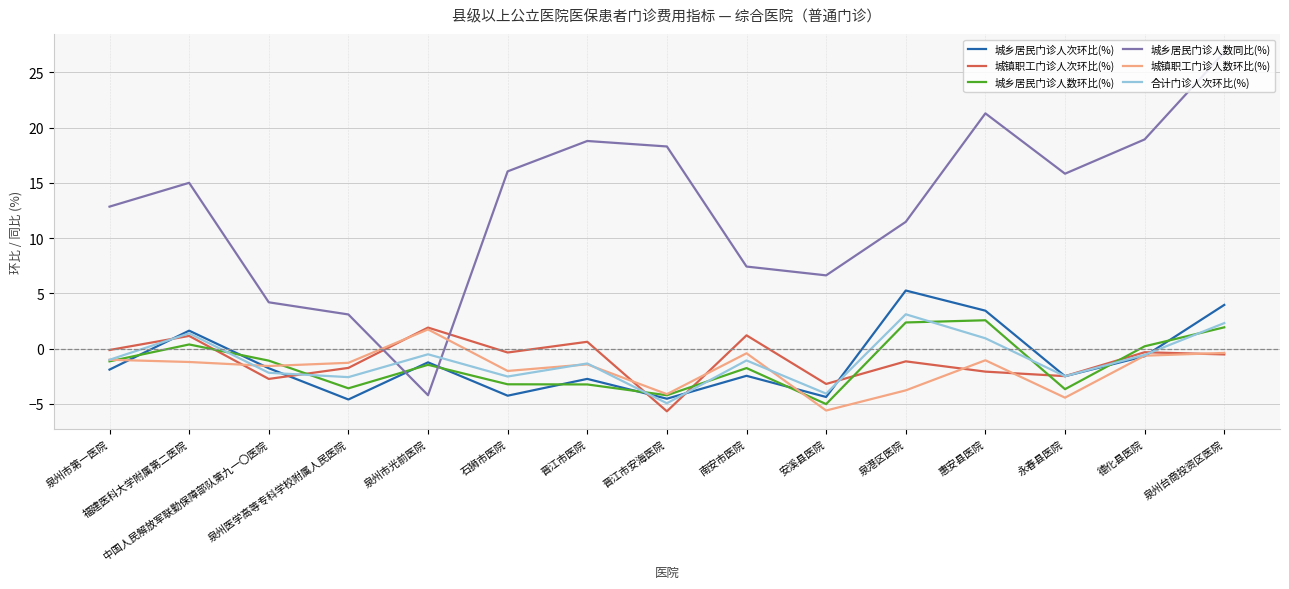

What is the minimum value for 城乡居民门诊人数同比(%)?

-4.2